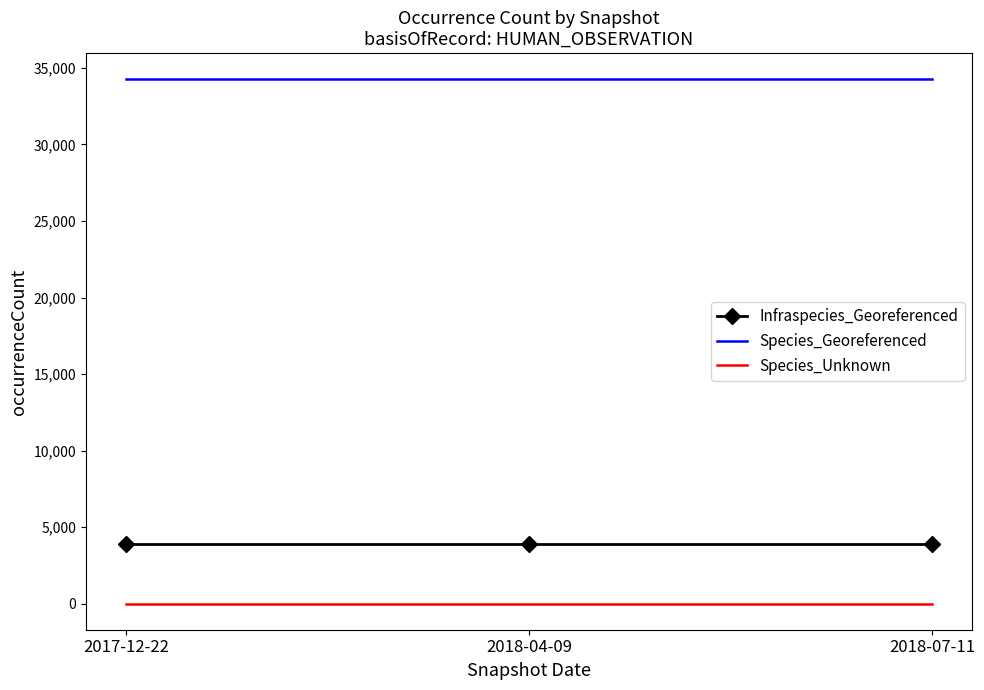

At 2018-04-09, list the series in order from smallest to largest.

Species_Unknown, Infraspecies_Georeferenced, Species_Georeferenced